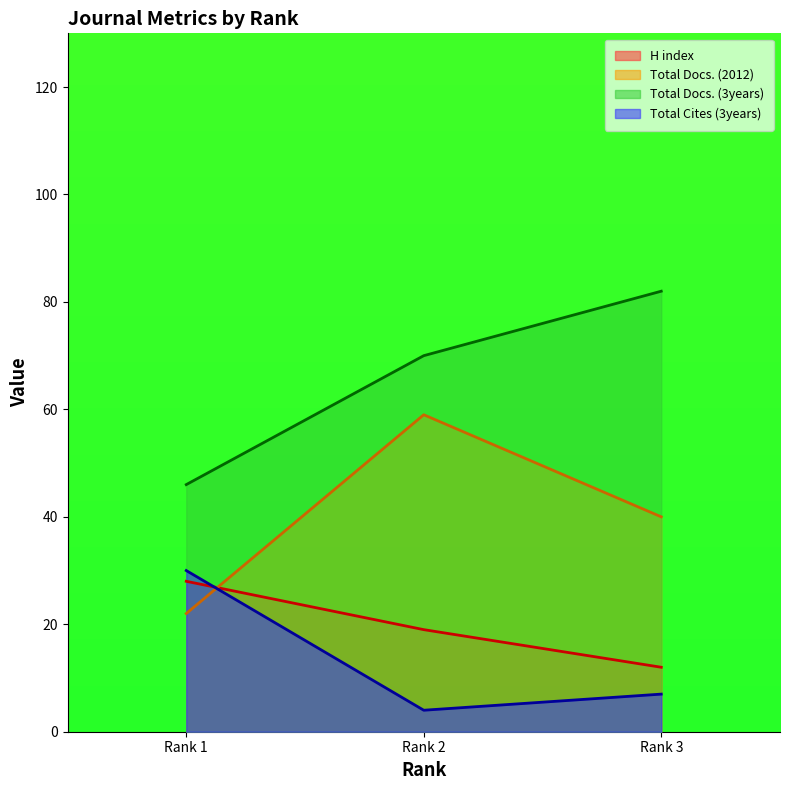

What is the minimum value for Total Docs. (2012)?

22